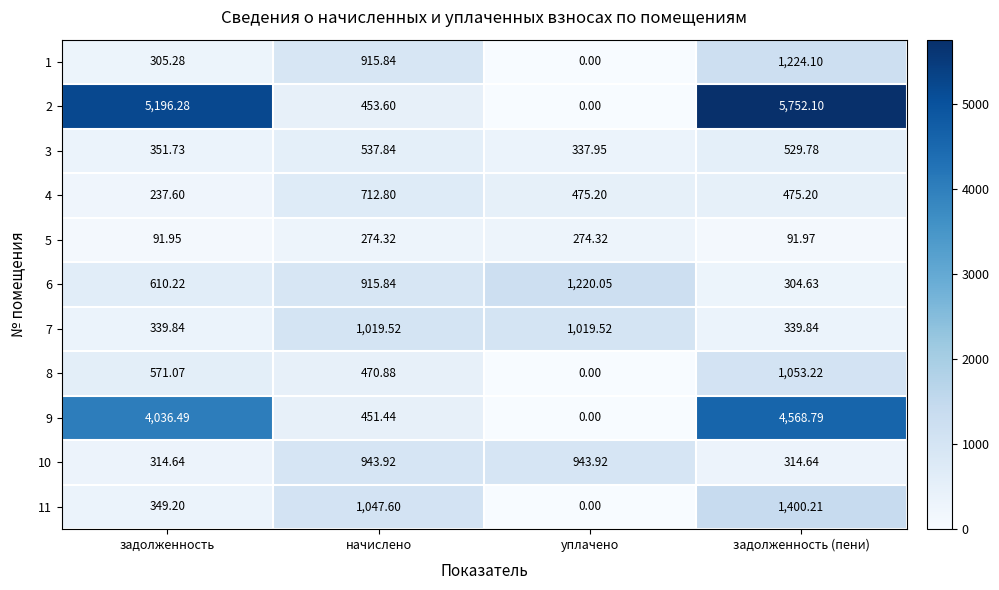

Which series has the widest spread of values?

2